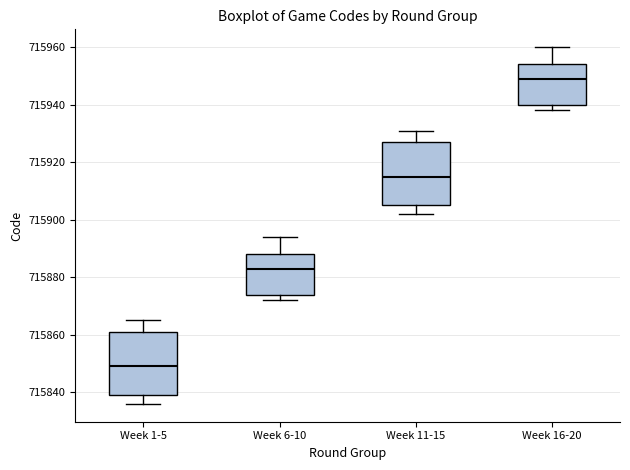

Where is the upper edge of the box for Week 6-10 on the y-axis? The values are not printed on the chart, so give them approximately, as read against the axis.

715888